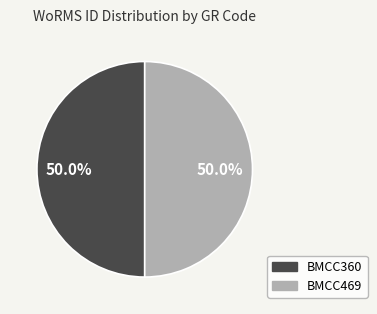

Approximately how many times larger is the value at BMCC360 compared to BMCC469?

1.0